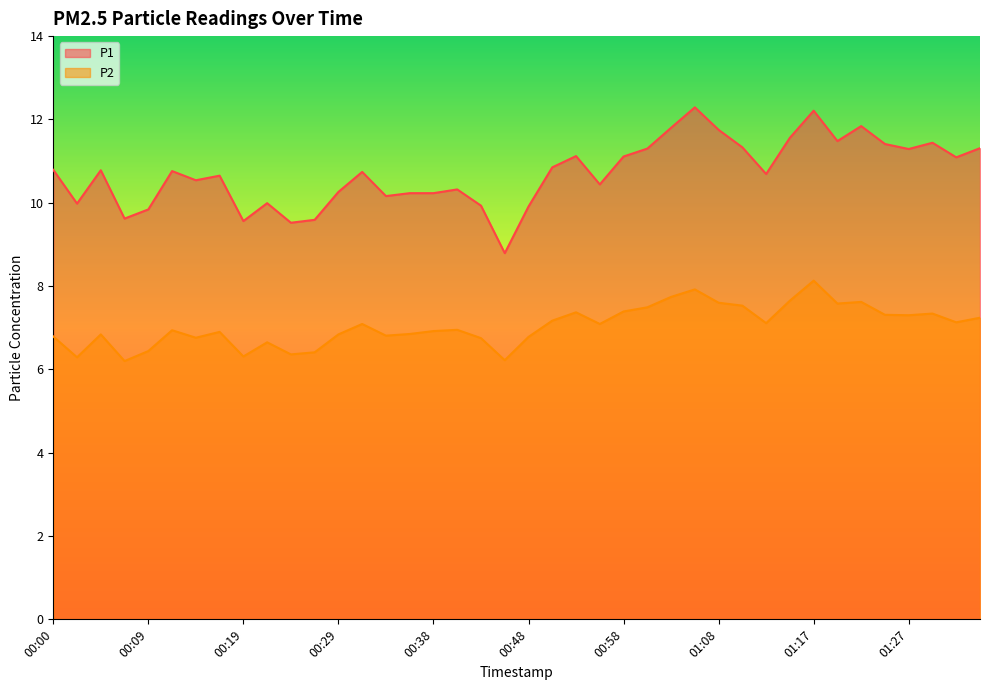

How many interior local valleys does the P2 series have?

12